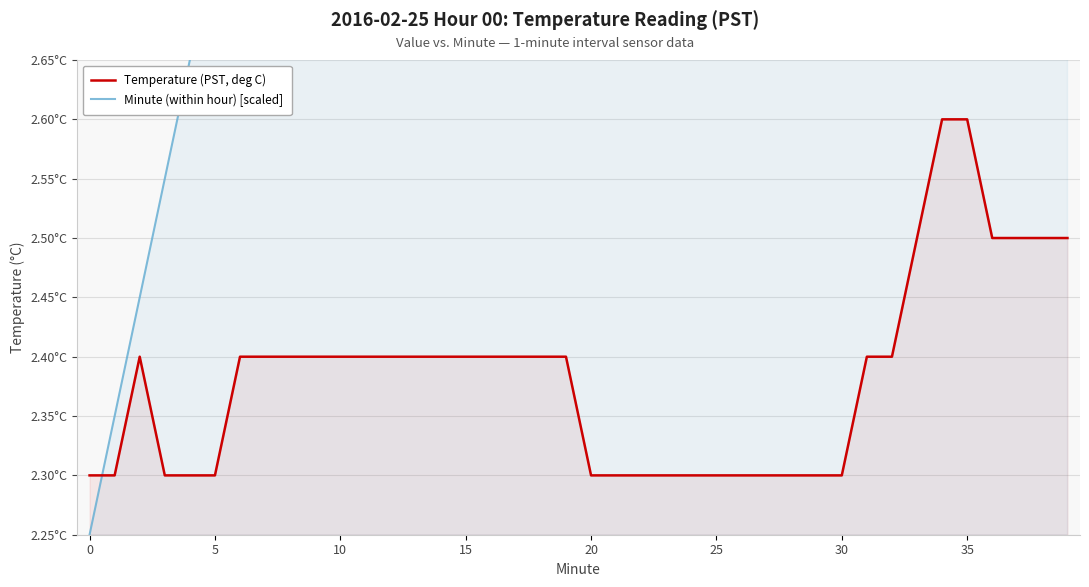

The value of Minute (within hour) [scaled] at 30 is 2.3. True or false?

False